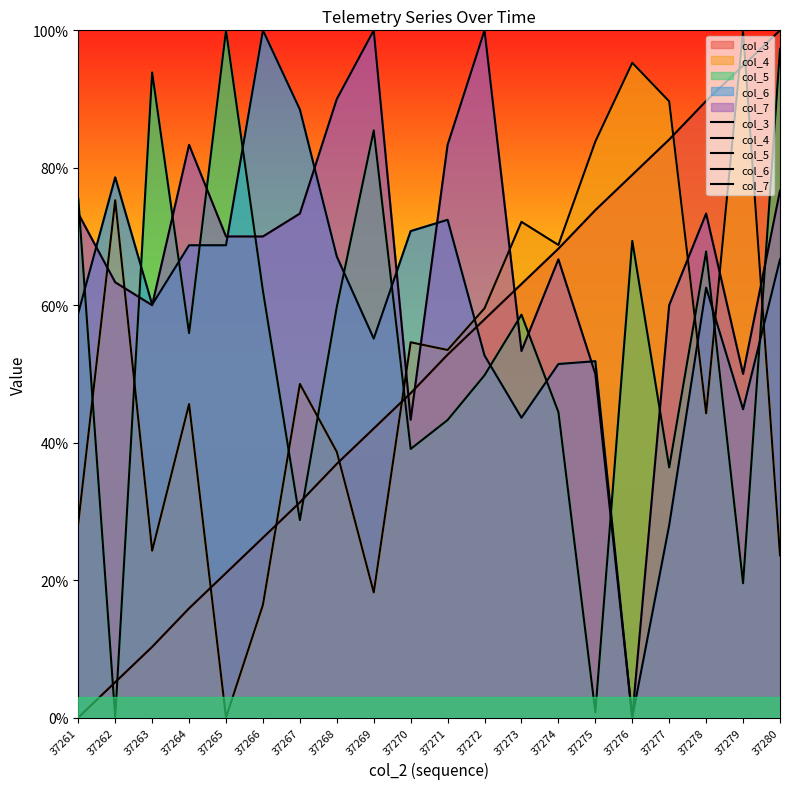

What is the maximum value for col_6?

100.0